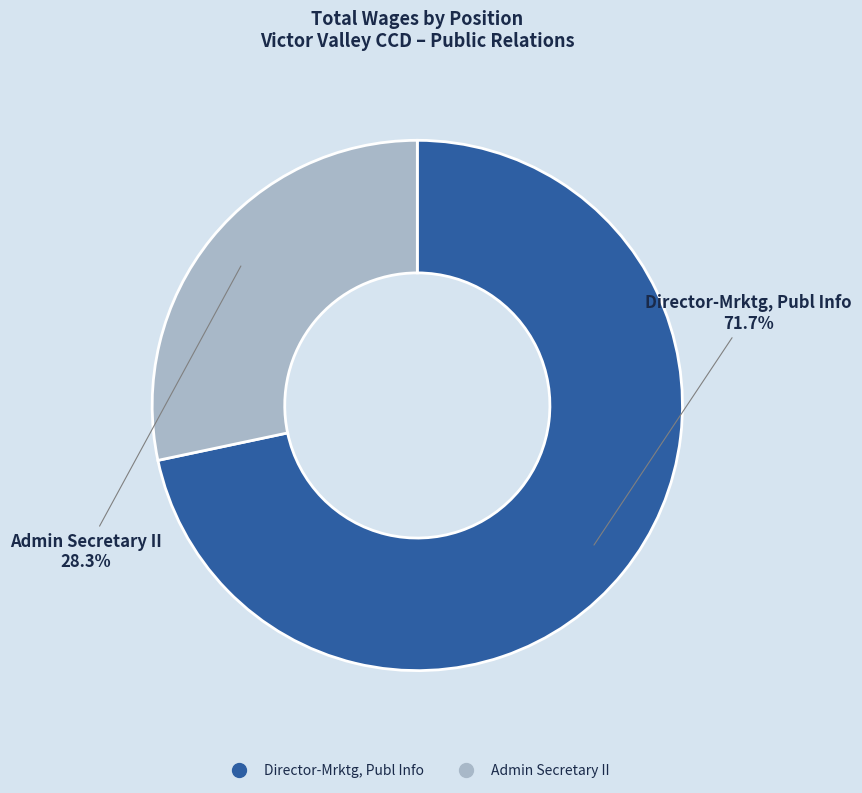

What is the majority slice?

Director-Mrktg, Publ Info